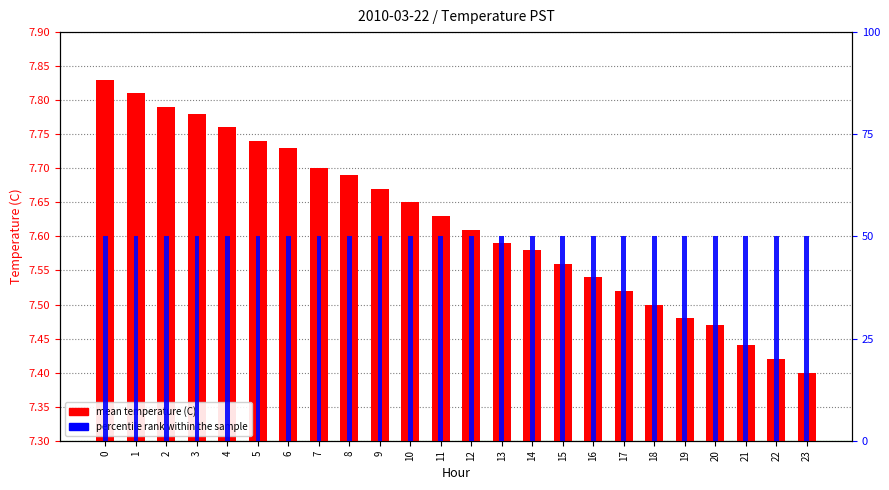

List the labels in order of percentile rank within the sample value, smallest first.

0, 1, 2, 3, 4, 5, 6, 7, 8, 9, 10, 11, 12, 13, 14, 15, 16, 17, 18, 19, 20, 21, 22, 23